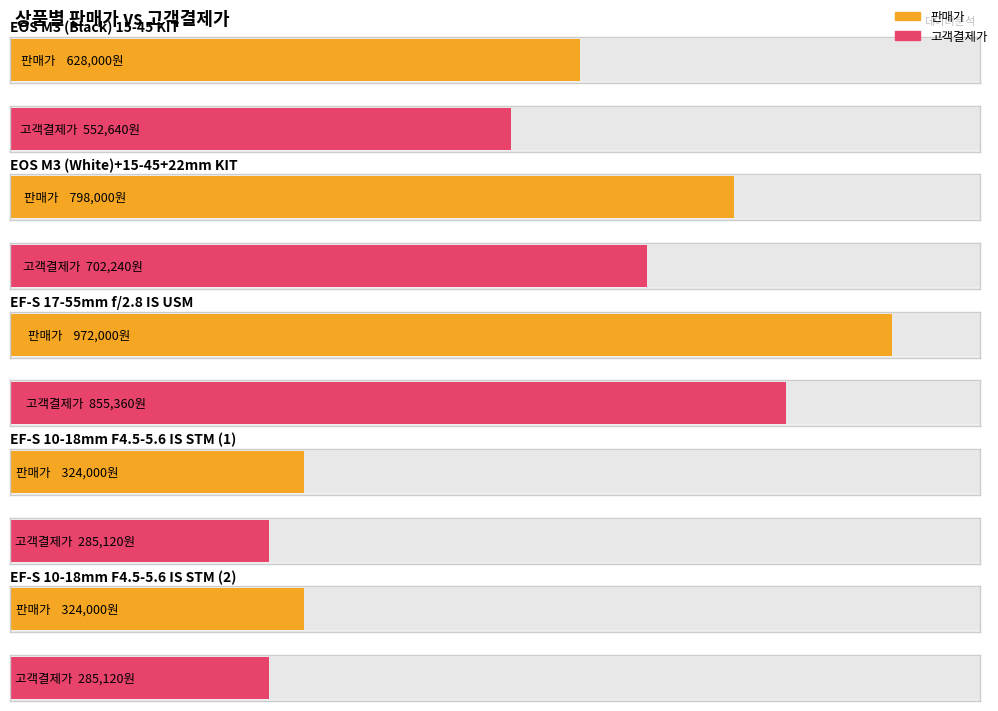

What is the label of the 3rd bar from the right?

EF-S 17-55mm f/2.8 IS USM